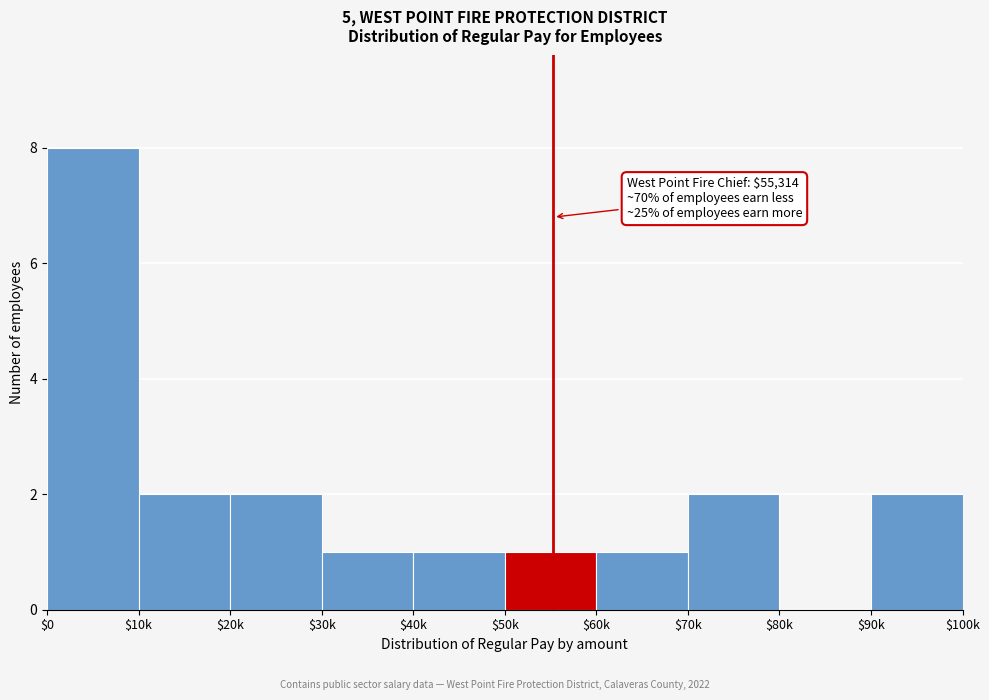

What is the sum of all values?

20